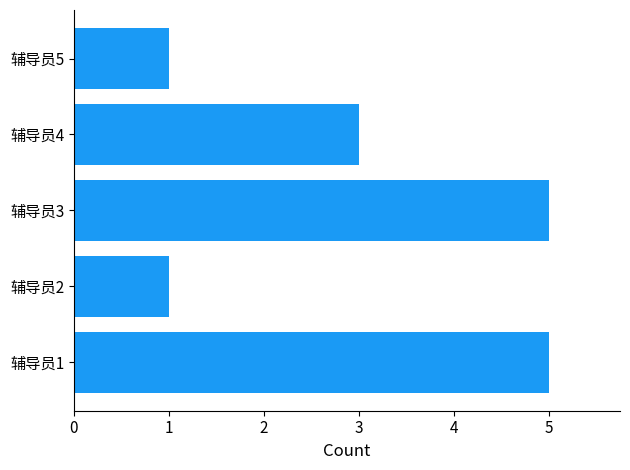

The value at 辅导员2 is 0. True or false?

False